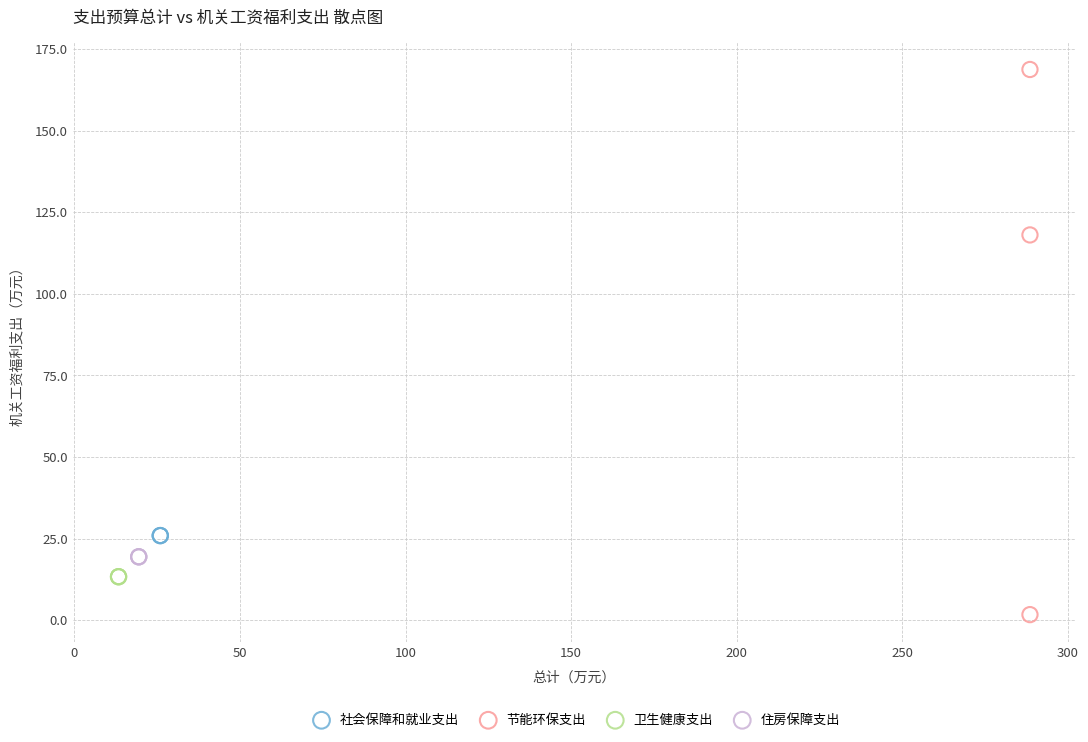

Which series reaches the minimum Y coordinate?

节能环保支出